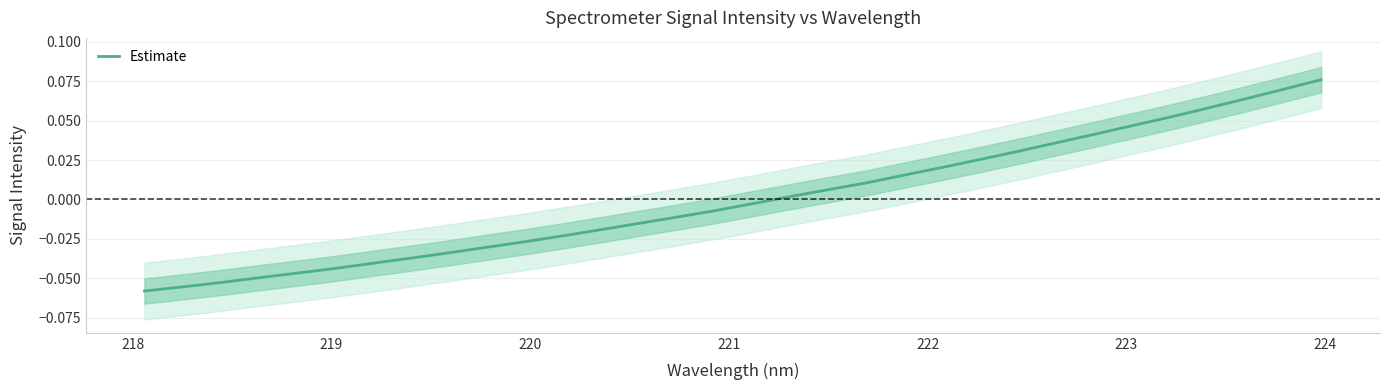

What is the difference between the second highest and minimum values?

0.1